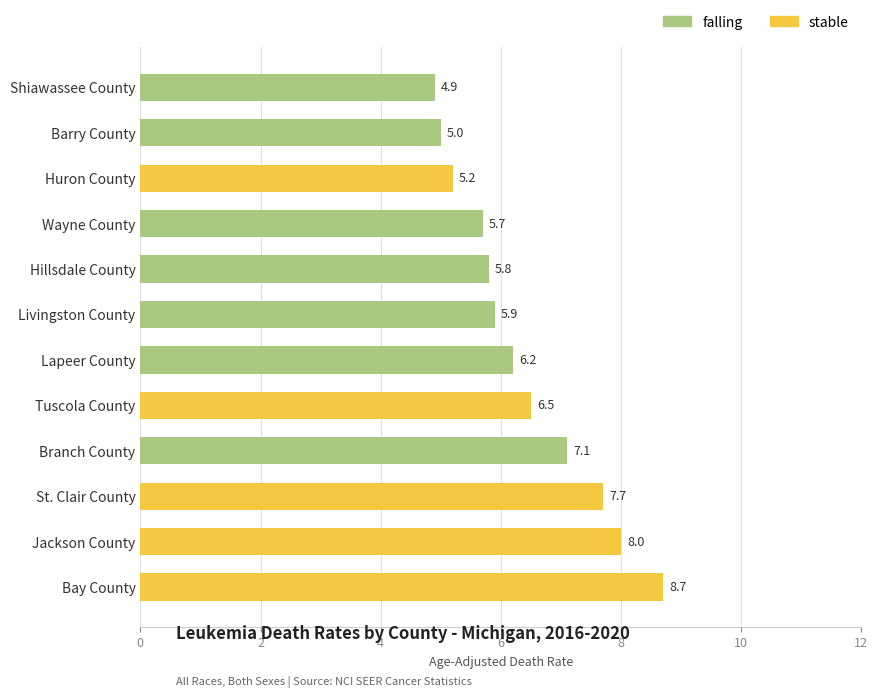

What is the sum of the values at Huron County and Shiawassee County?

10.1